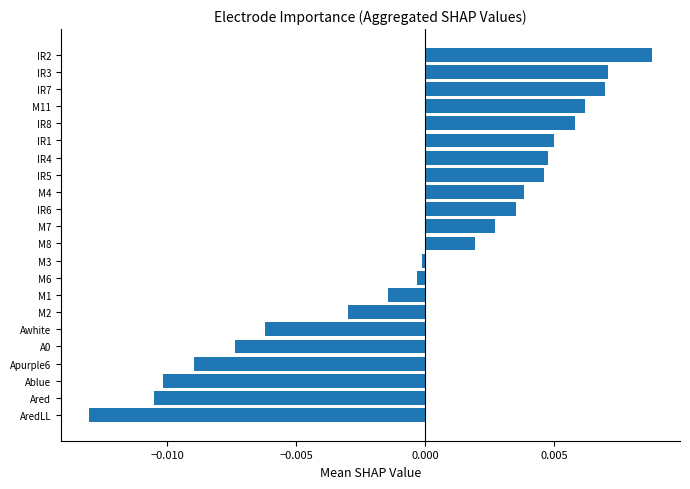

Which has a higher value, Awhite or Apurple6?

Awhite